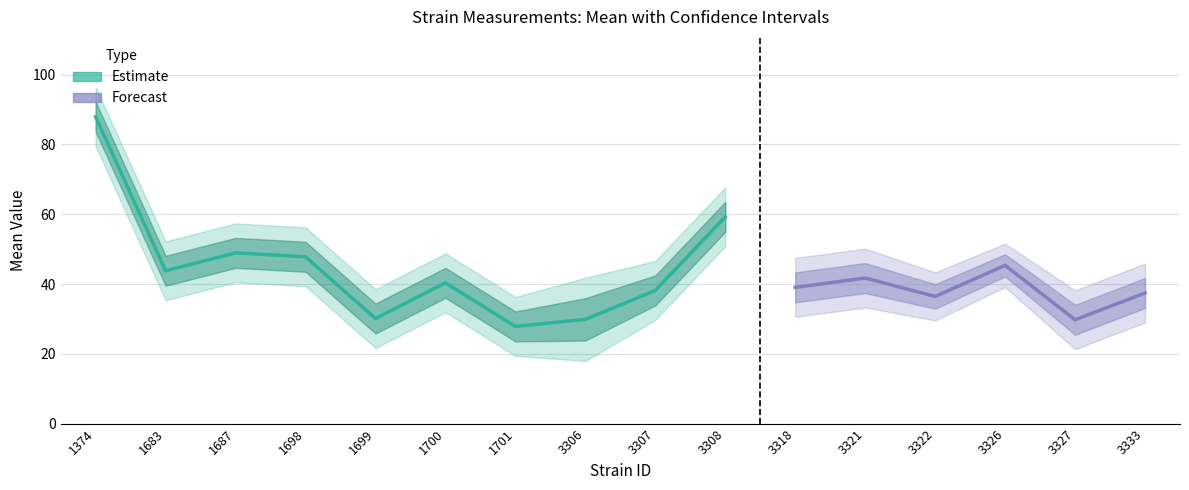

Is the value of mean at 1683 greater than the value of sem at 3333?

Yes